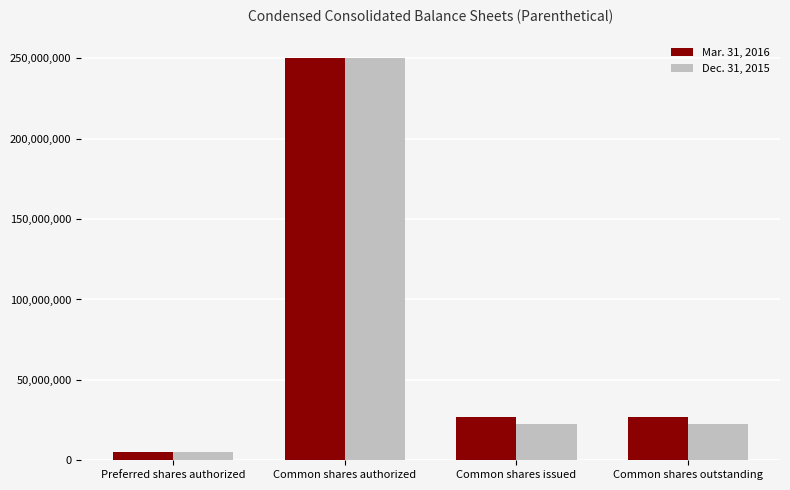

How many bars are there in total?

8